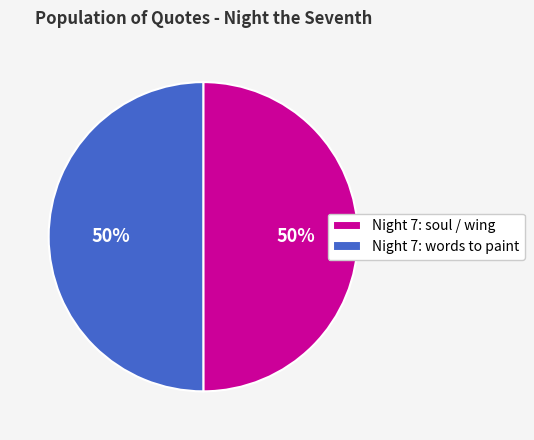

To the nearest percent, what is the combined percentage of Night 7: soul / wing and Night 7: words to paint?

100%